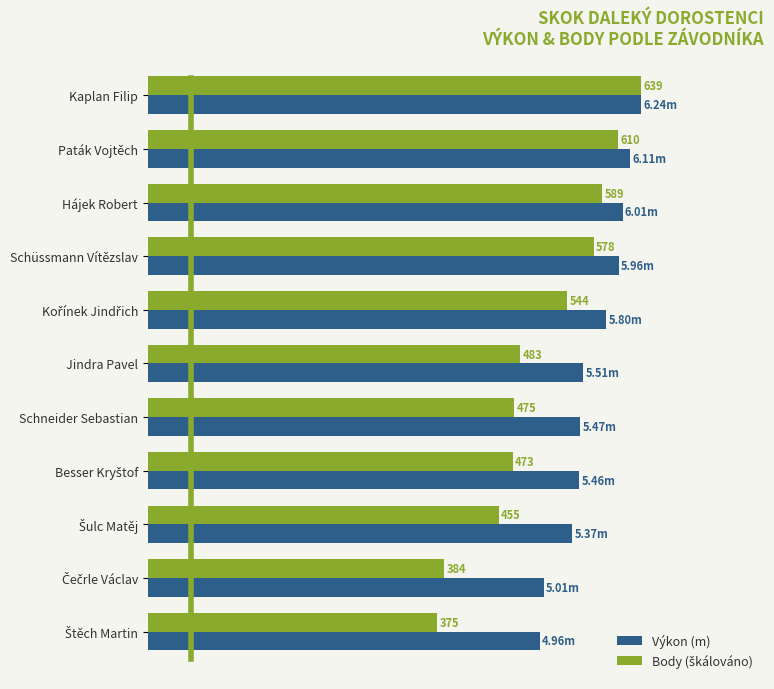

At how many categories does at least one series exceed 6?

3